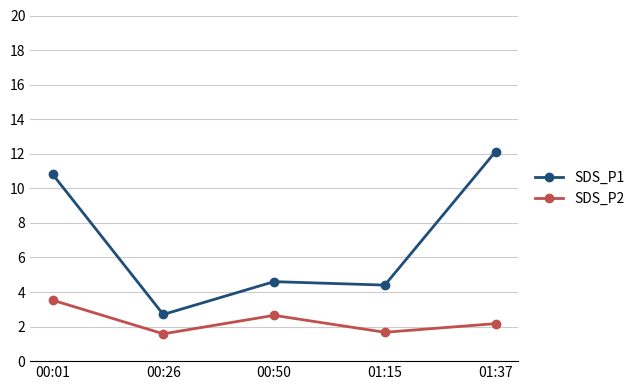

True or false: SDS_P1 and SDS_P2 cross at least once.

False